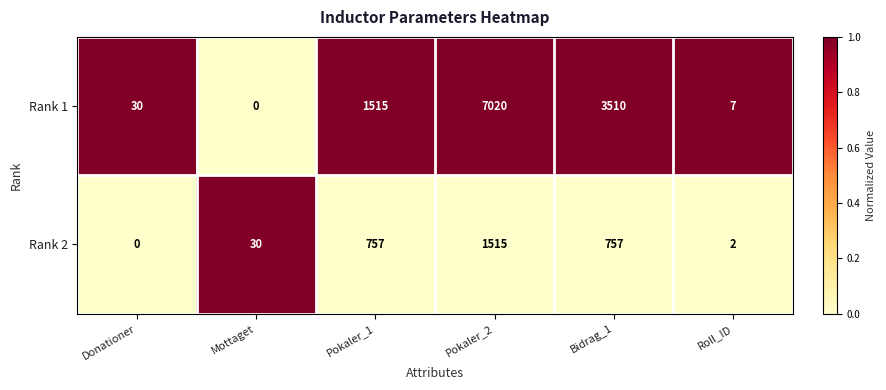

Rank the series by their maximum value, from highest to lowest.

Rank 1, Rank 2